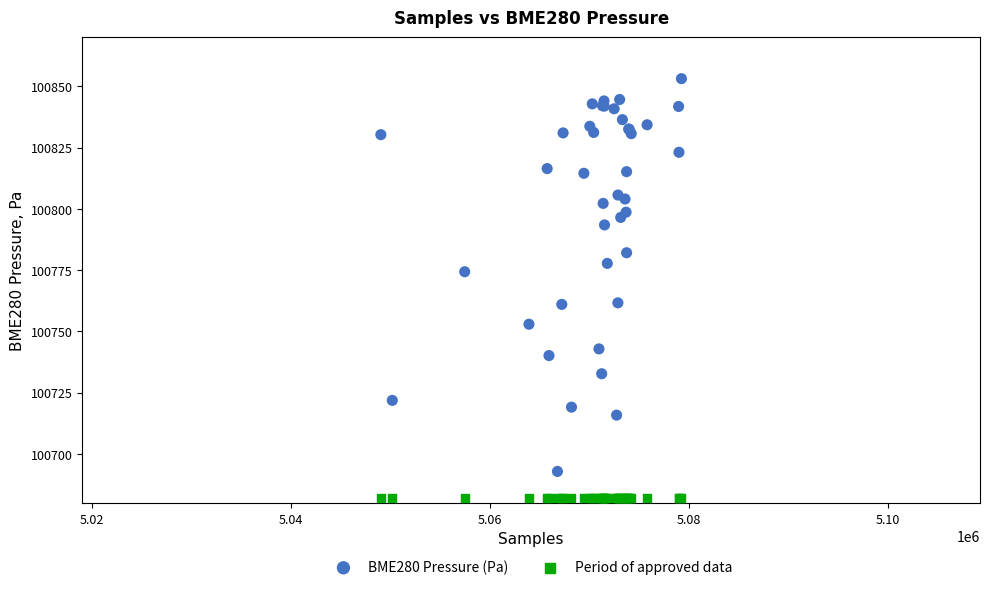

Which series contains the lowest Y value?

Period of approved data